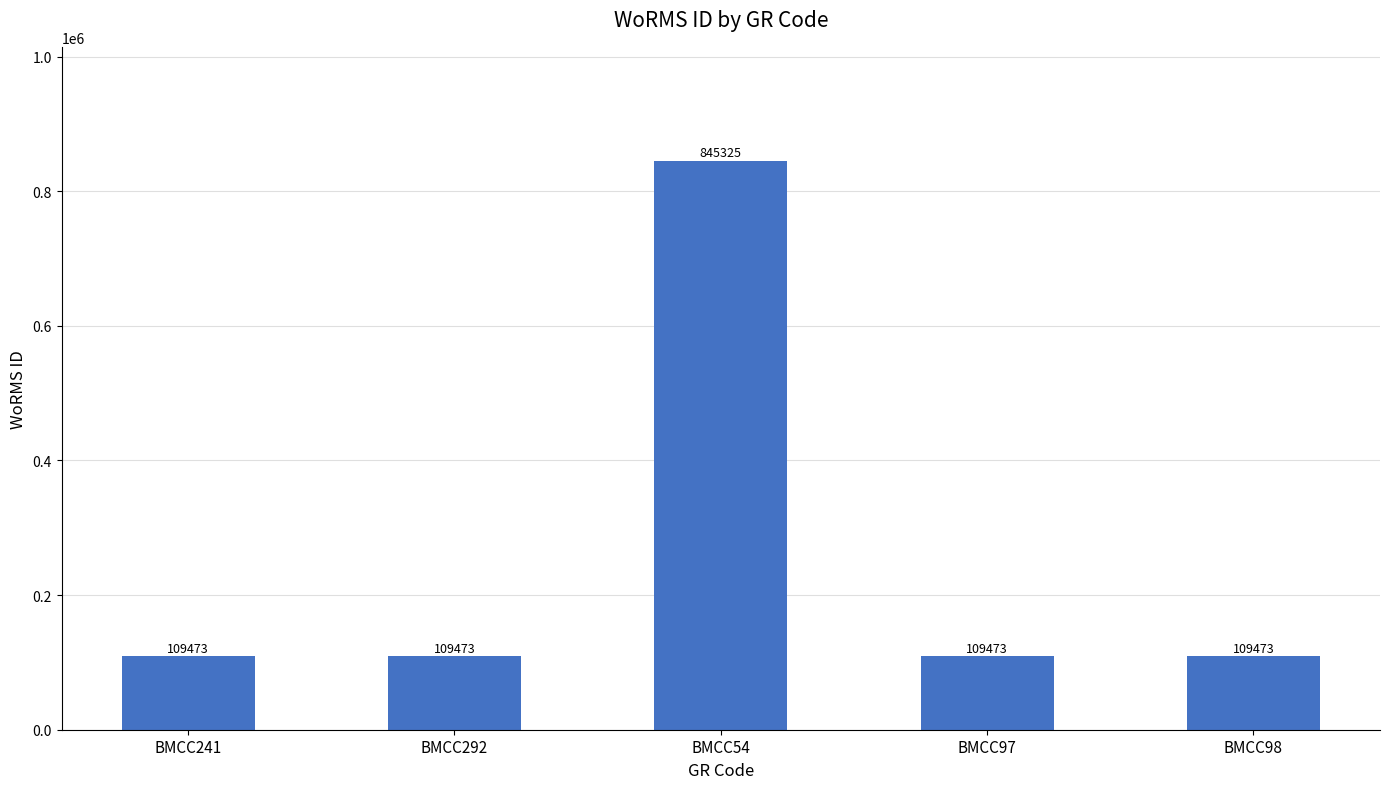

At which category does the chart reach its peak across all series?

BMCC54